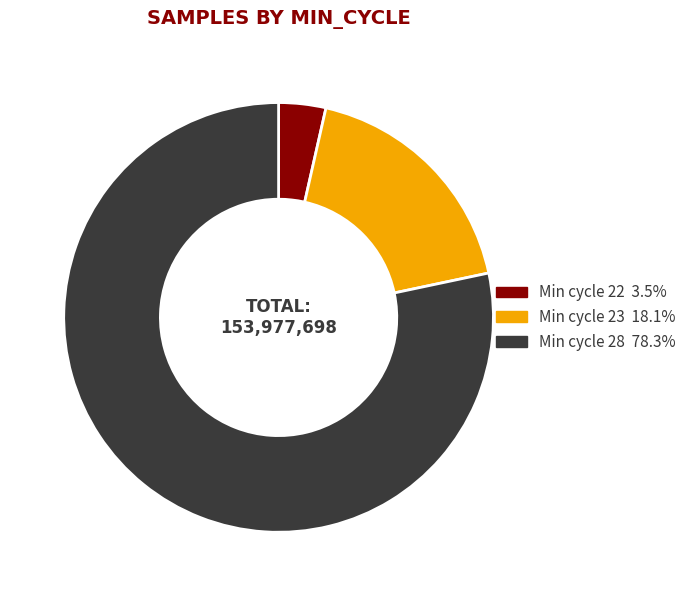

Is there a majority slice in this chart?

Yes